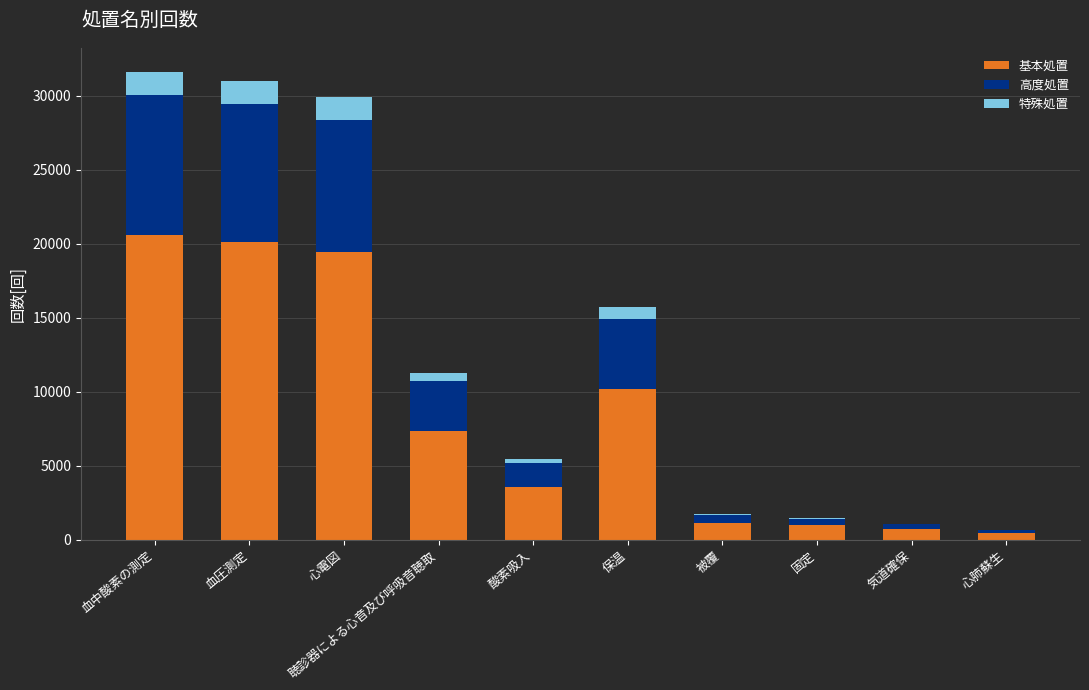

What is the sum of all 基本処置 values?

84481.2